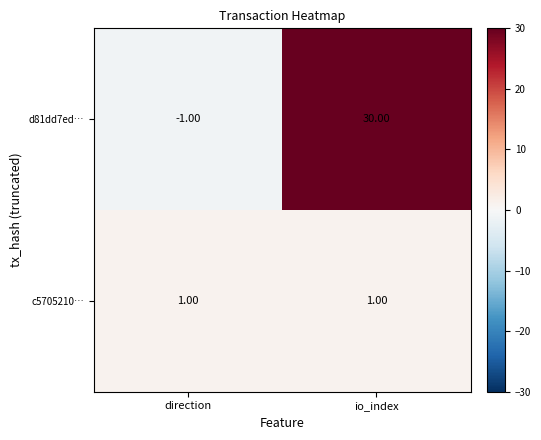

List the series in order of their peak value, highest first.

d81dd7ed…, c5705210…